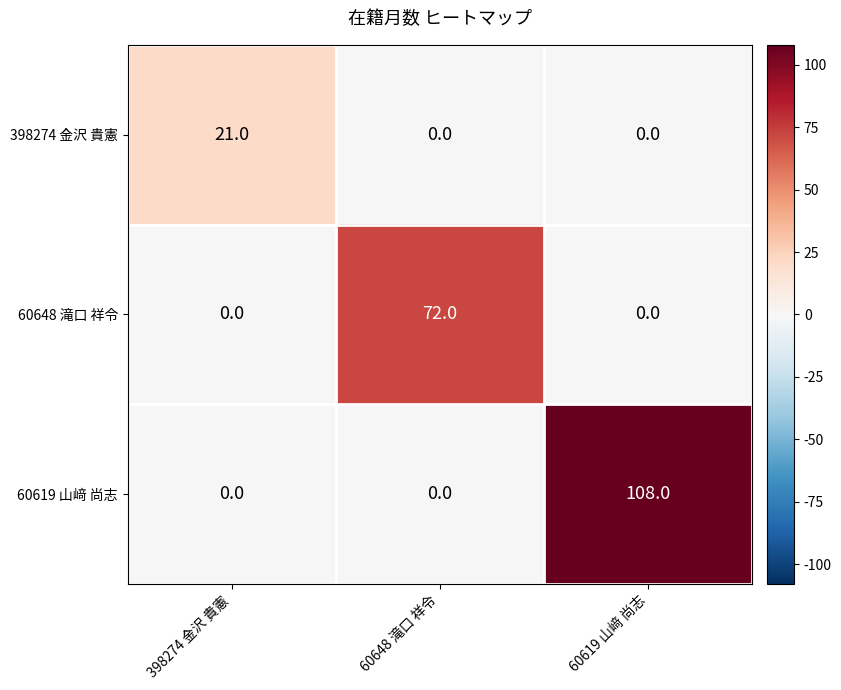

Which series has the largest total across all categories?

60619 山﨑 尚志